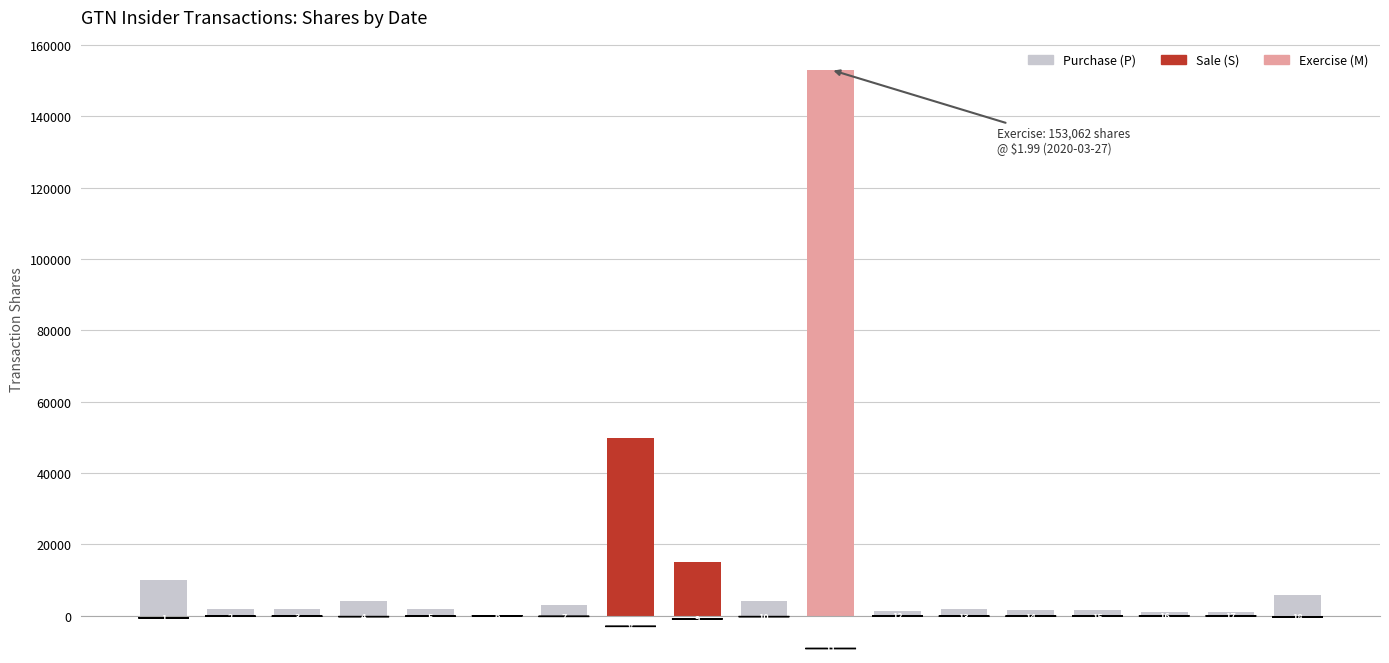

List the labels in order of value, largest first.

2020-03-27, 2021-05-14, 2020-12-30, 2024-03-28, 2013-11-26, 2023-06-23, 2020-06-29, 2022-05-11, 2023-06-30, 2023-06-28, 2023-06-21, 2019-08-09, 2016-11-14, 2016-11-10, 2019-08-13, 2013-12-10, 2013-12-03, 2022-06-30